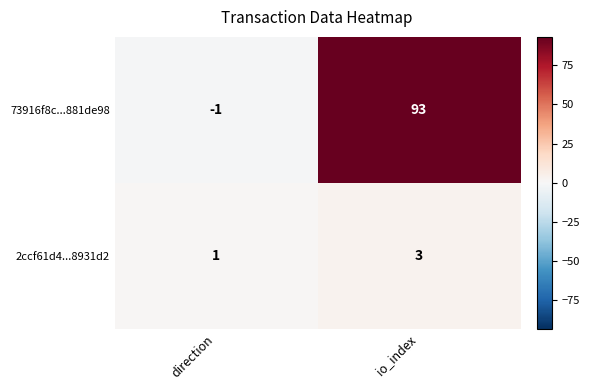

True or false: 73916f8c...881de98 has a value of 0 at direction.

False